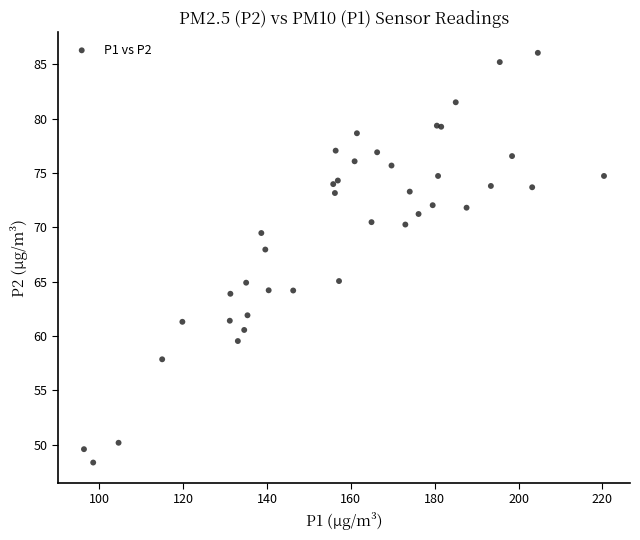

What Y value in the scatter plot is closest to 67?

68.0